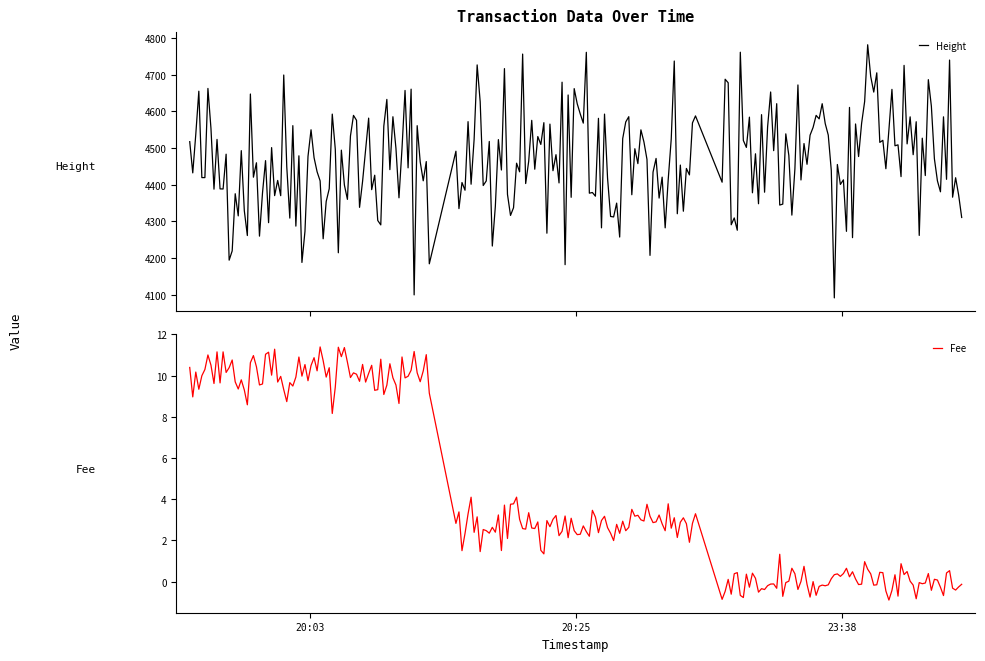

What is the difference between the maximum and minimum values in the Fee series?

12.3